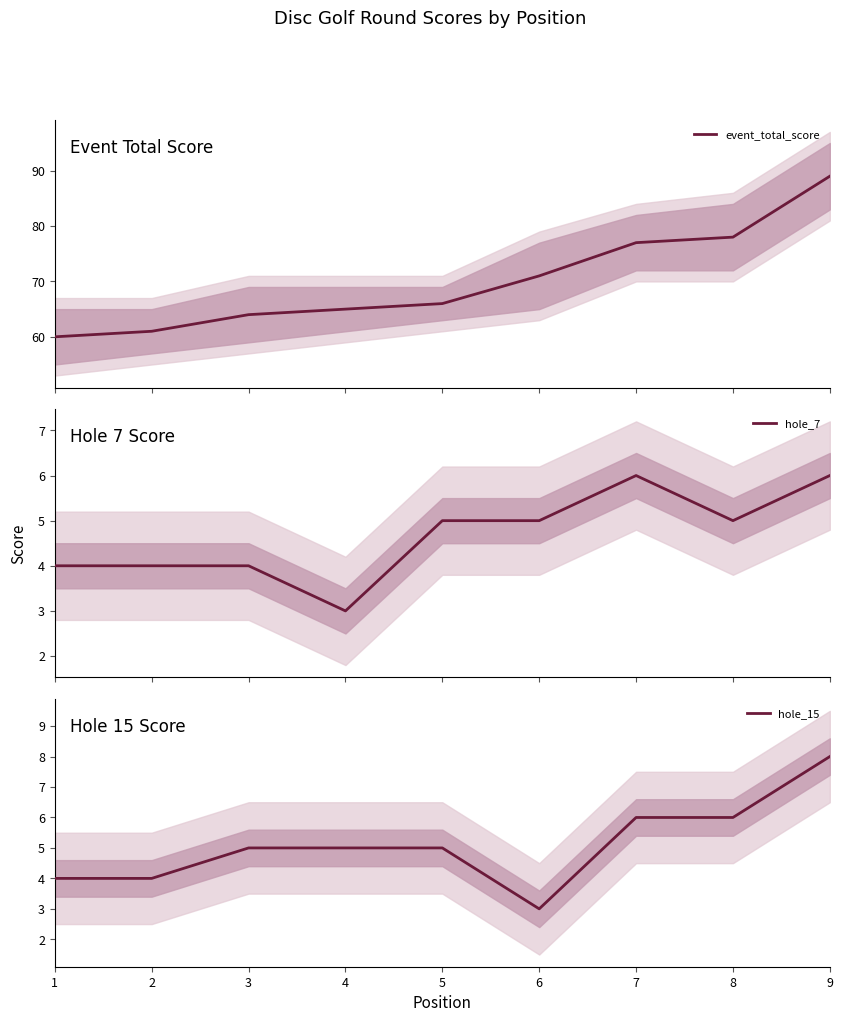

How many lines are shown in the chart?

3